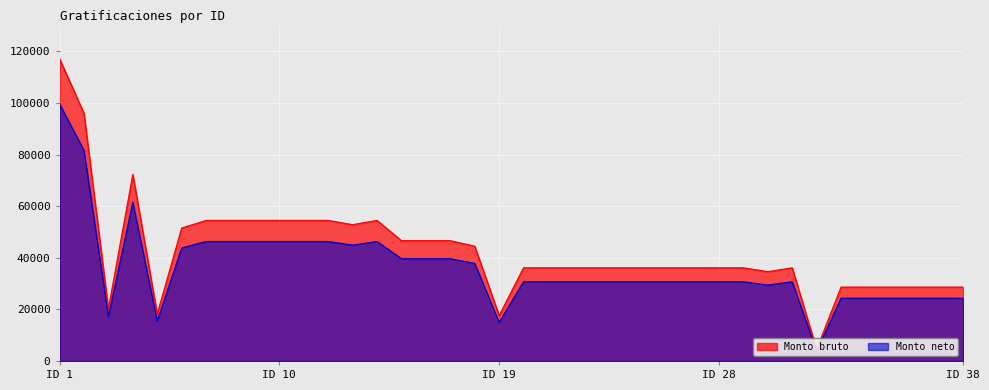

The Monto bruto series shows 18496.4 at 30. True or false?

False